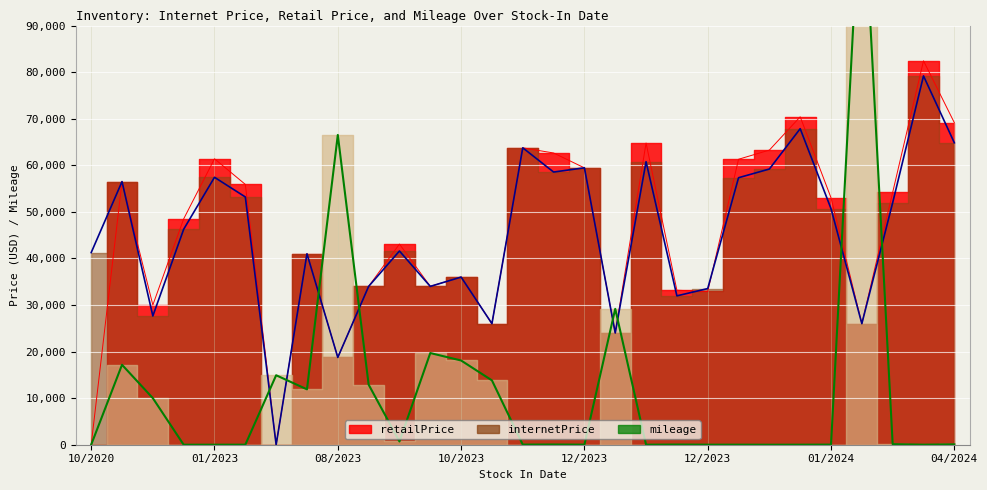

What is the average value of the internetPrice series?

44918